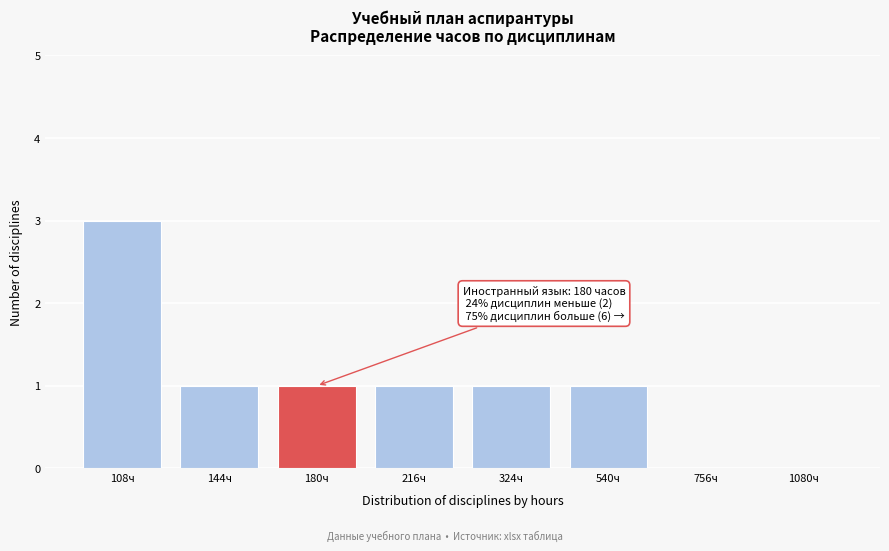

Reading left to right, transcribe all the data shown in this chart.

108ч=3	144ч=1	180ч=1	216ч=1	324ч=1	540ч=1	756ч=0	1080ч=0